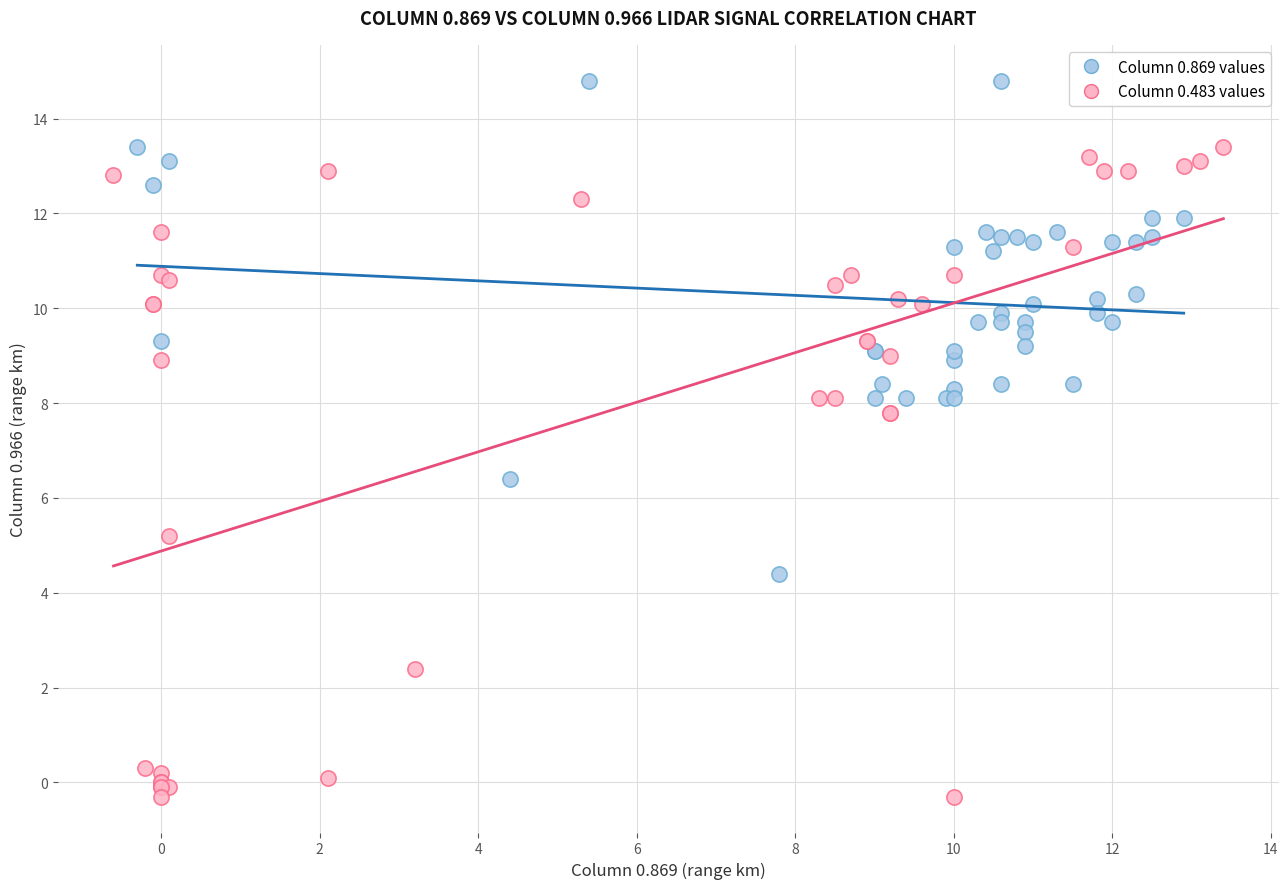

Which series has the largest Y range (max minus min)?

Column 0.483 values